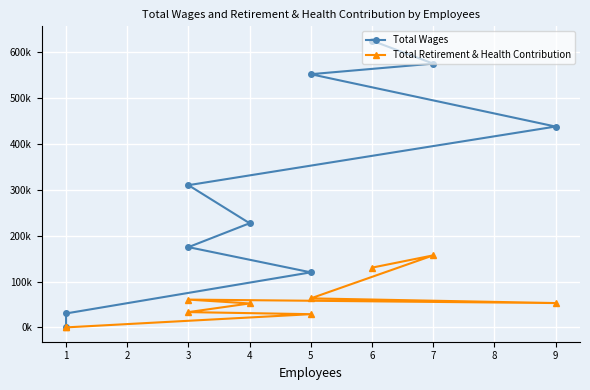

Reading left to right, list all the values displayed in this chart.

Total Wages: 625652	575609	552507	438251	310333	227256	175131	120109	30409	296
Total Retirement & Health Contribution: 130379	157138	63319	53092	60629	52220	33353	28824	0	0